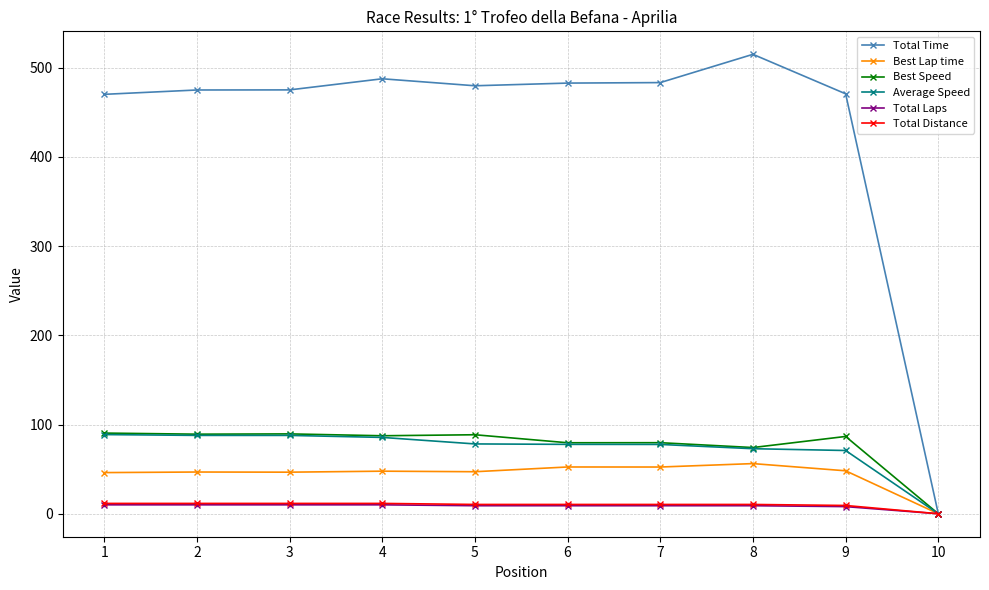

What is the difference between the Total Distance values at 5 and 3?

1.2